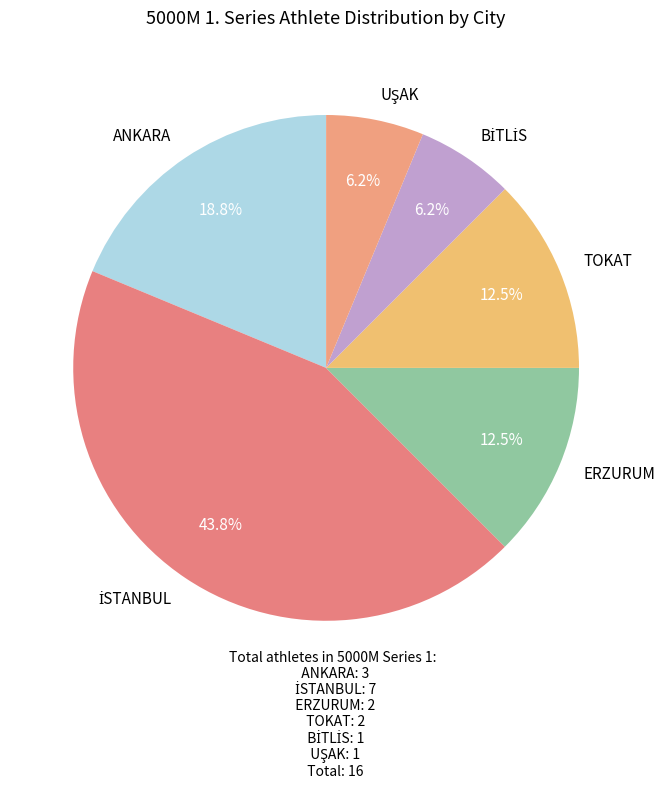

To the nearest percent, what is the average slice percentage?

17%